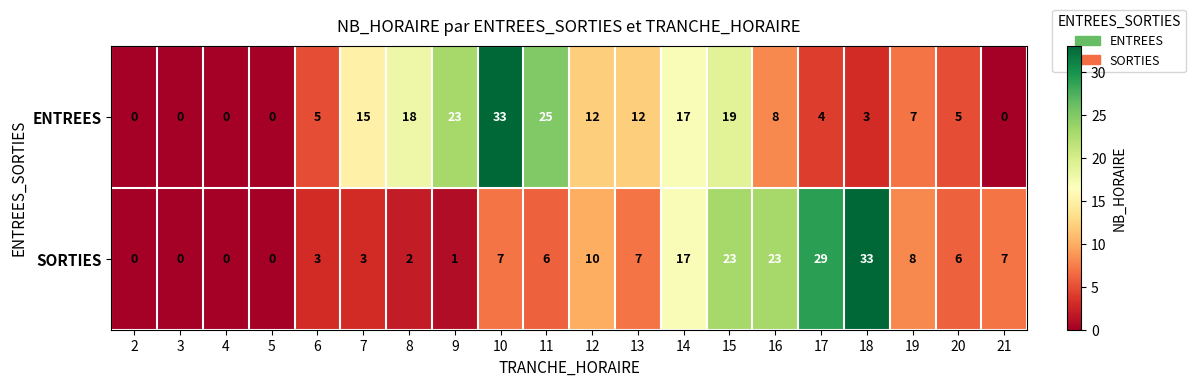

What is the sum of all SORTIES values?

185